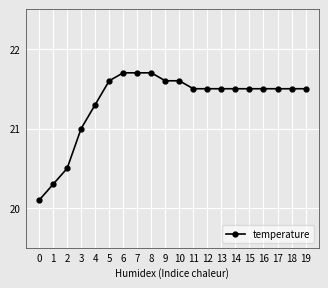

Reading left to right, what are all the values shown in this chart?

20.1	20.3	20.5	21.0	21.3	21.6	21.7	21.7	21.7	21.6	21.6	21.5	21.5	21.5	21.5	21.5	21.5	21.5	21.5	21.5